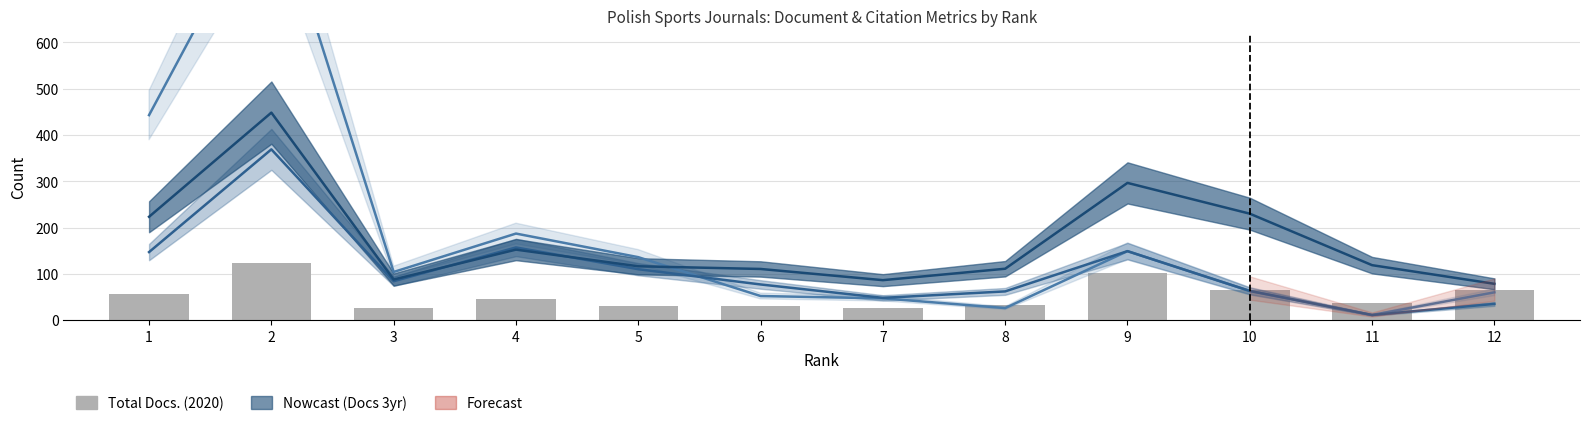

True or false: the data shows 64 at 4.

False